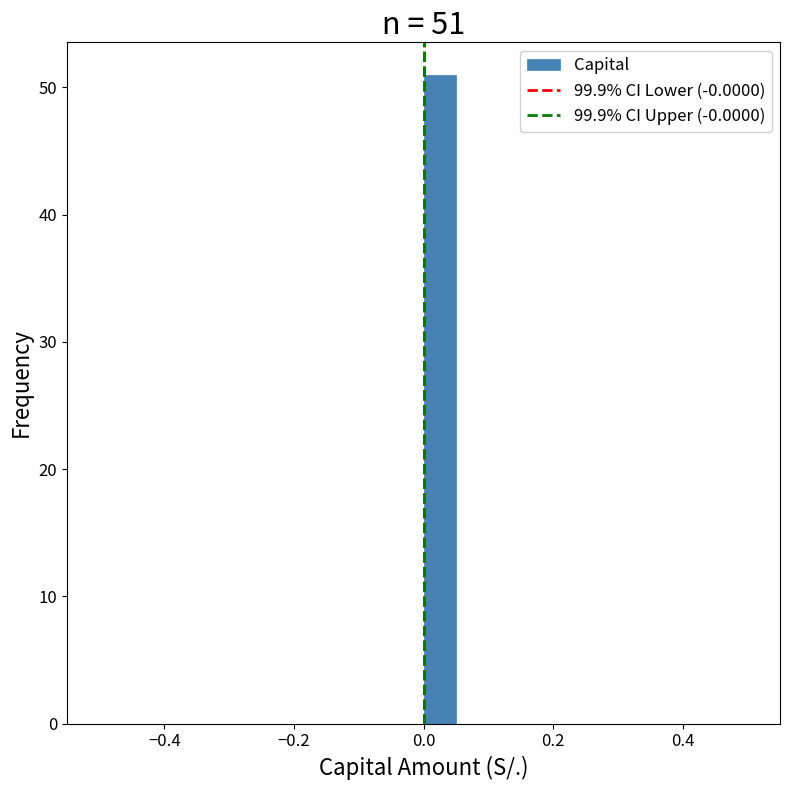

Around what value on the x-axis is the tallest bar? Give the approximate position of its centre, as read against the axis.

0.02